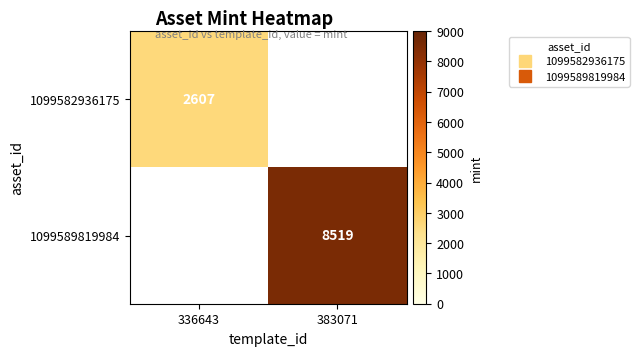

What is the approximate value of 1099589819984 at 383071?

8519.0